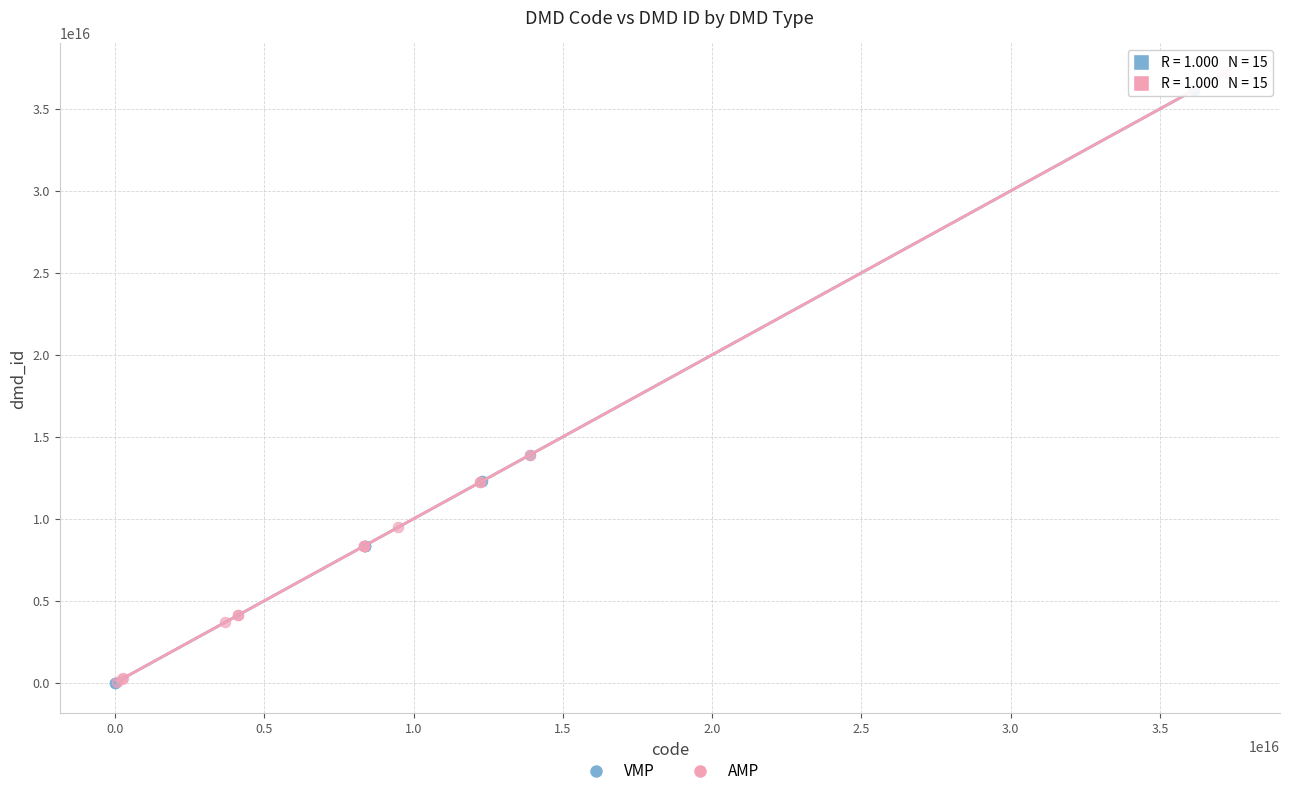

Which series contains the highest Y value?

AMP